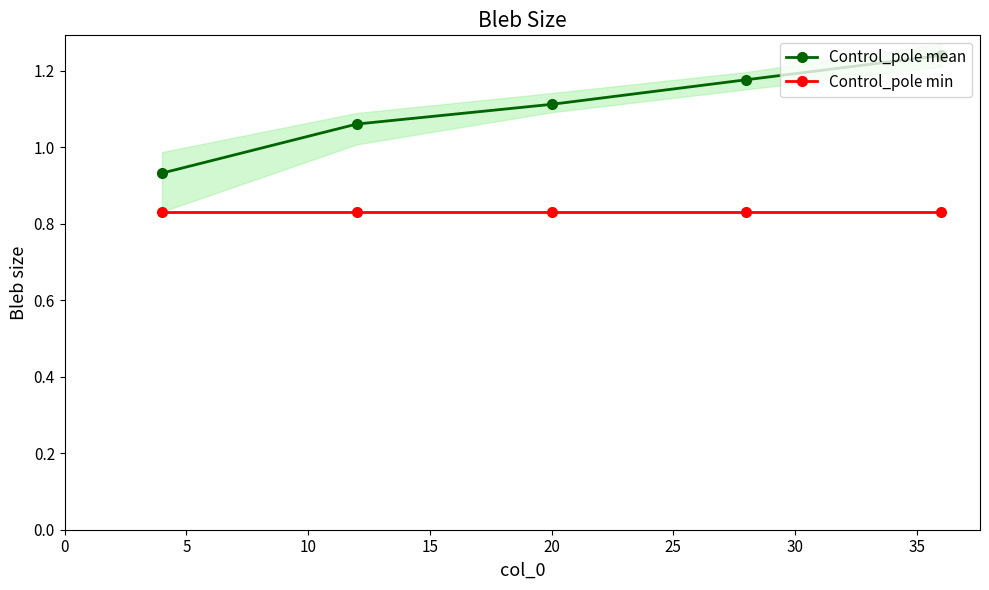

Does the chart have visible grid lines?

No